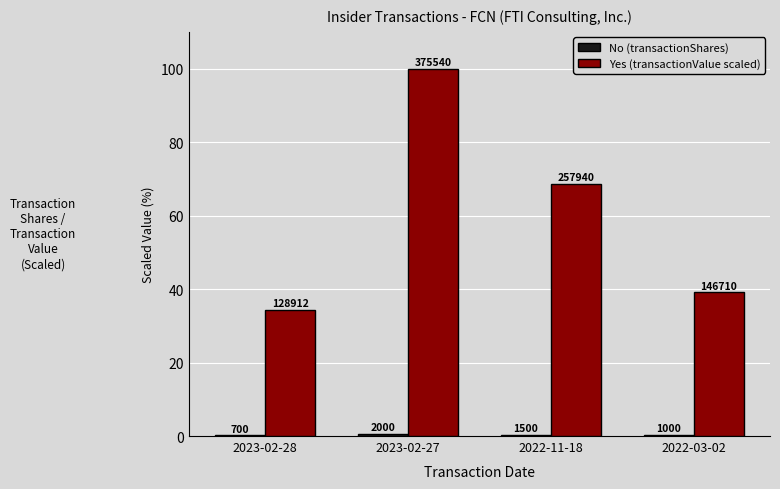

What value does the No (transactionShares) series have at 2022-03-02?

0.3